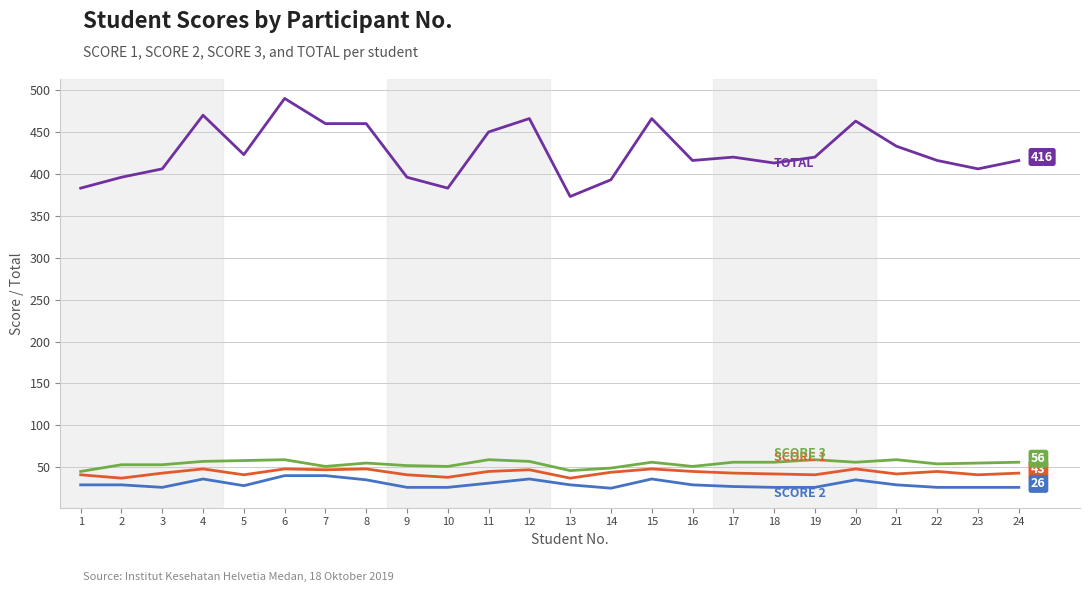

What is the spread (max minus min) of values at 4?

434